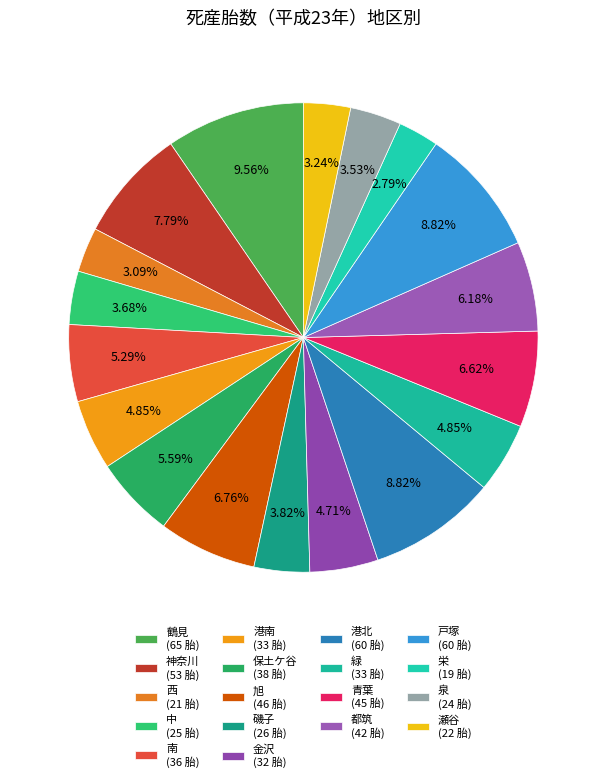

Does 磯子 represent more than half of the total?

No